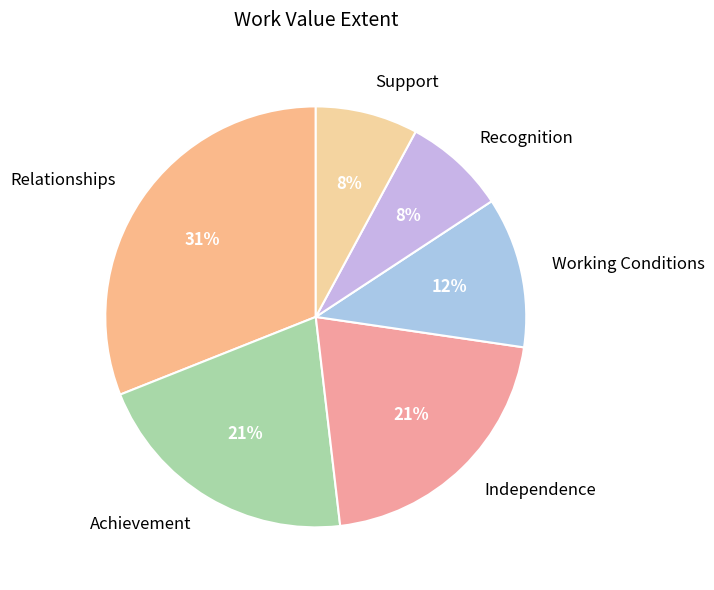

Which has a higher value, Independence or Relationships?

Relationships